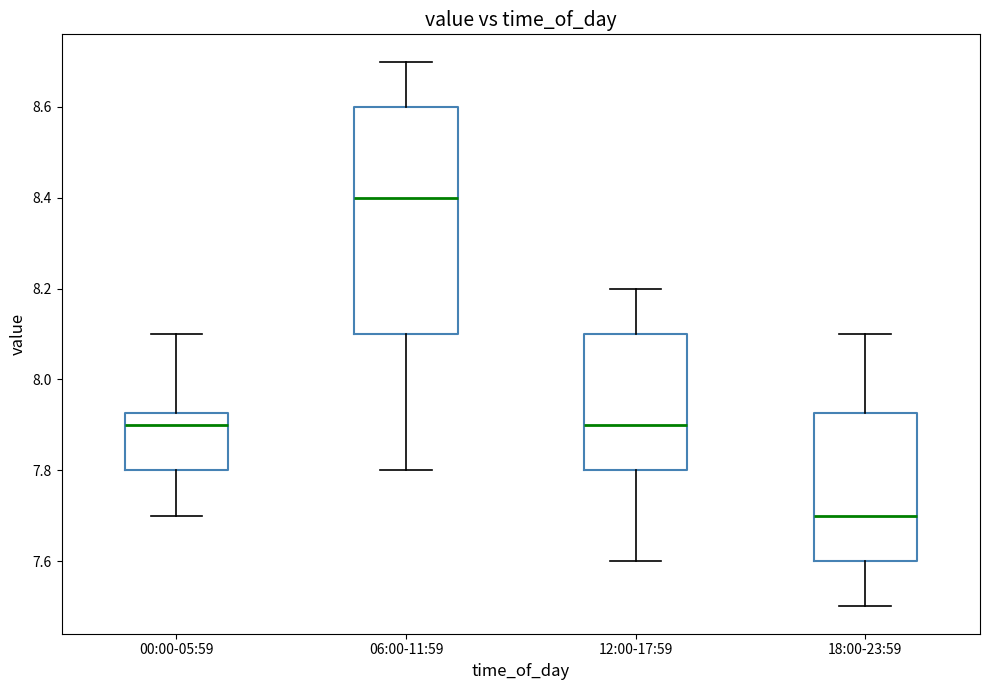

Reading left to right, read every box against the y-axis: the position of its median line, the range the box covers, and the ends of its whiskers. The values are not printed on the chart, so give them approximately, as read against the axis.

00:00-05:59: median 7.90, box 7.80 to 7.92, whiskers 7.70 to 8.10
06:00-11:59: median 8.40, box 8.10 to 8.60, whiskers 7.80 to 8.70
12:00-17:59: median 7.90, box 7.80 to 8.10, whiskers 7.60 to 8.20
18:00-23:59: median 7.70, box 7.60 to 7.92, whiskers 7.50 to 8.10